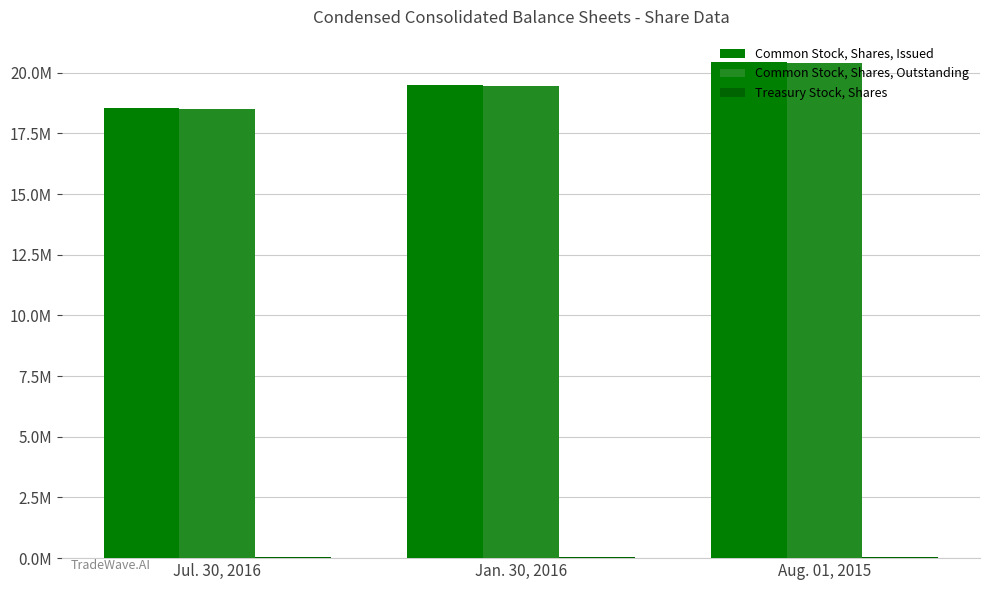

What is the minimum value shown in the chart?

37000